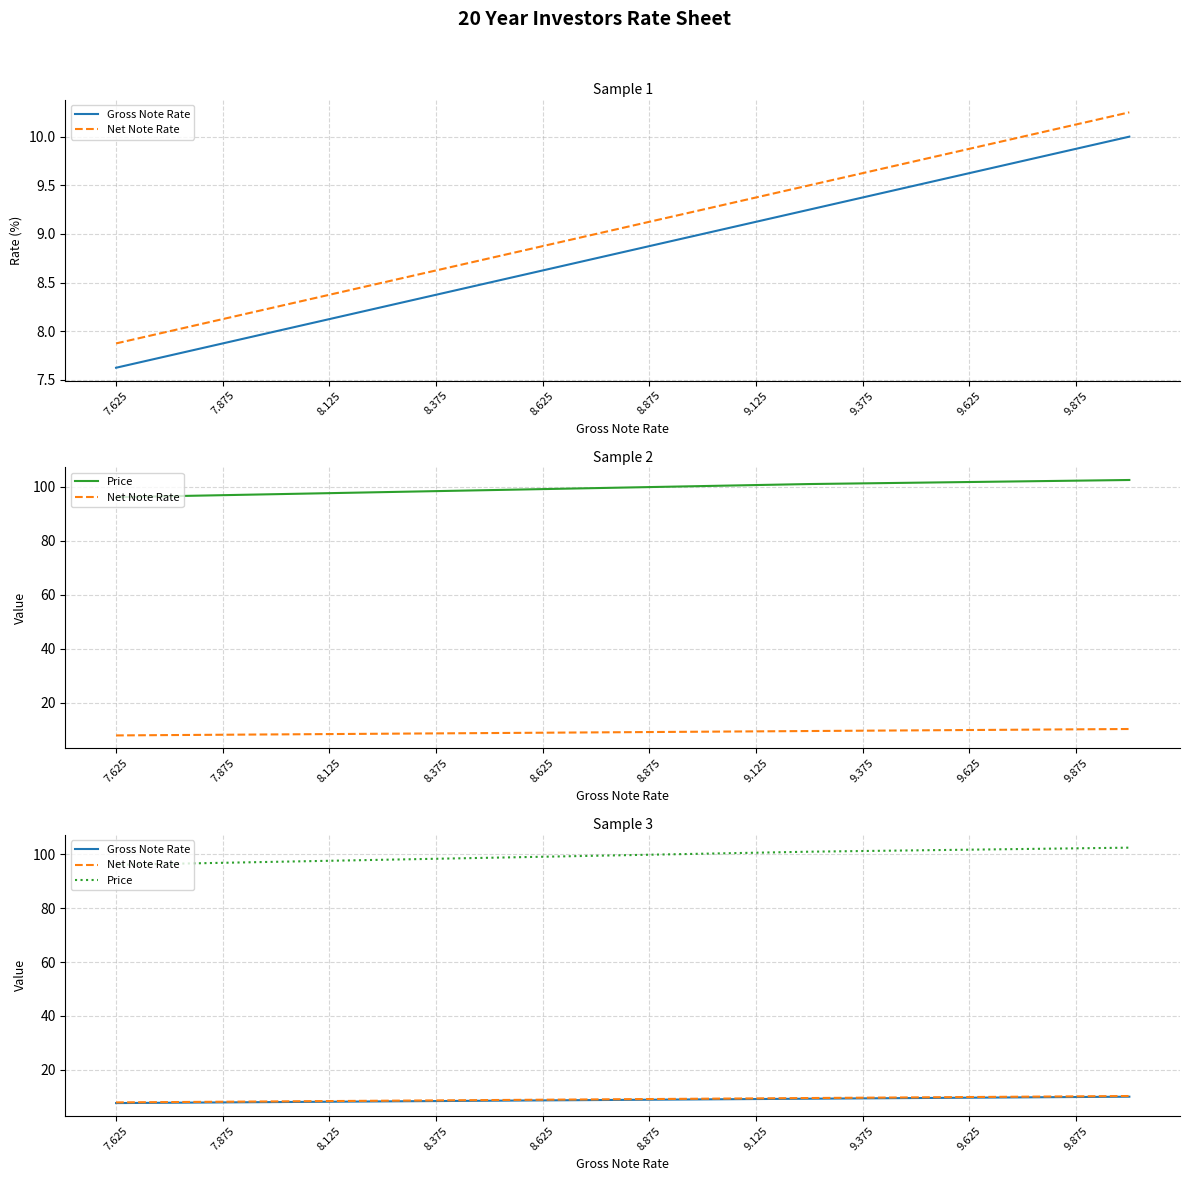

True or false: Gross Note Rate and Price intersect in this chart.

False